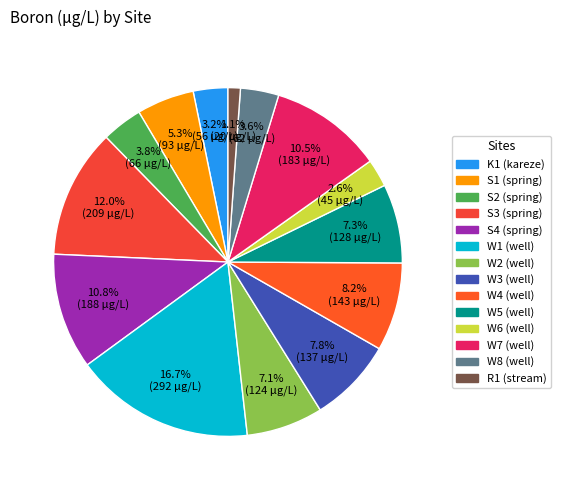

The W1 (well) slice represents 17% of the pie. True or false?

True